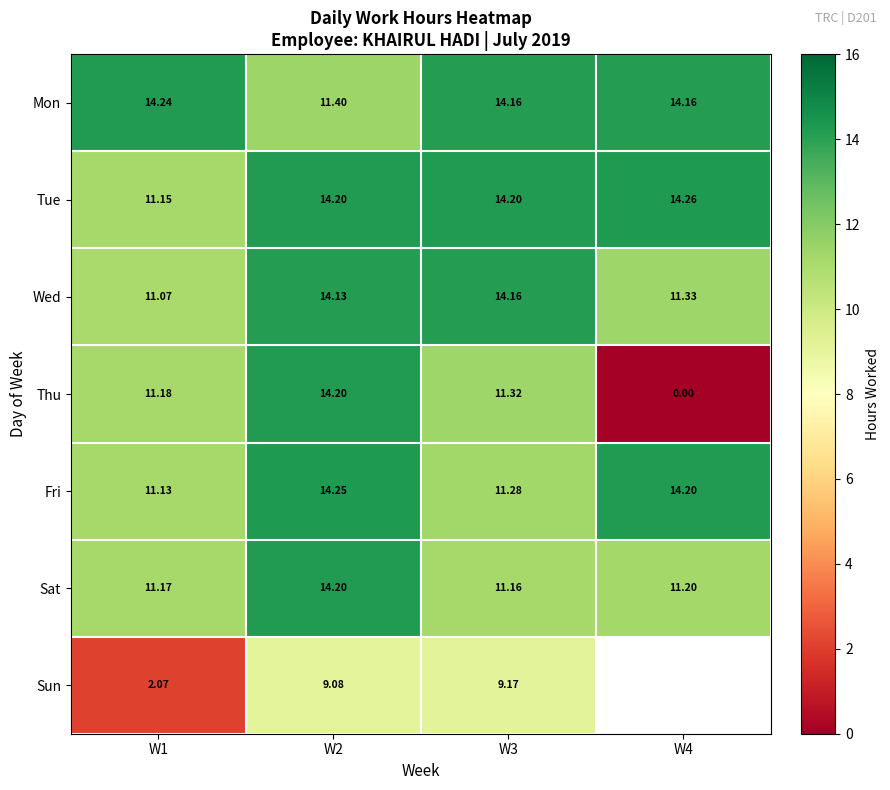

At W3, list the series in order from largest to smallest.

Tue, Mon, Wed, Thu, Fri, Sat, Sun